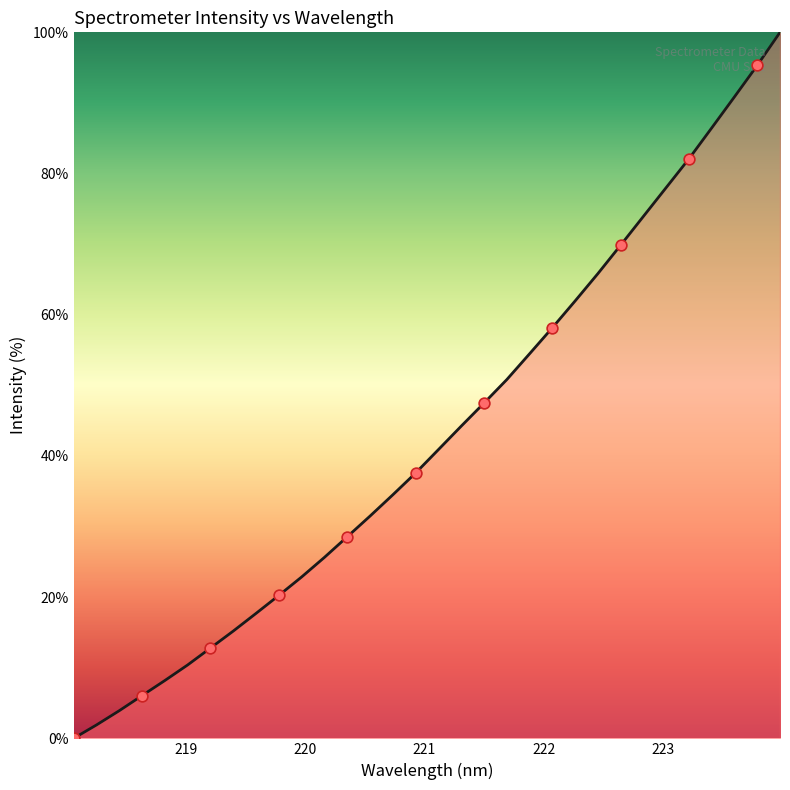

What is the maximum value shown in the chart?

100.0